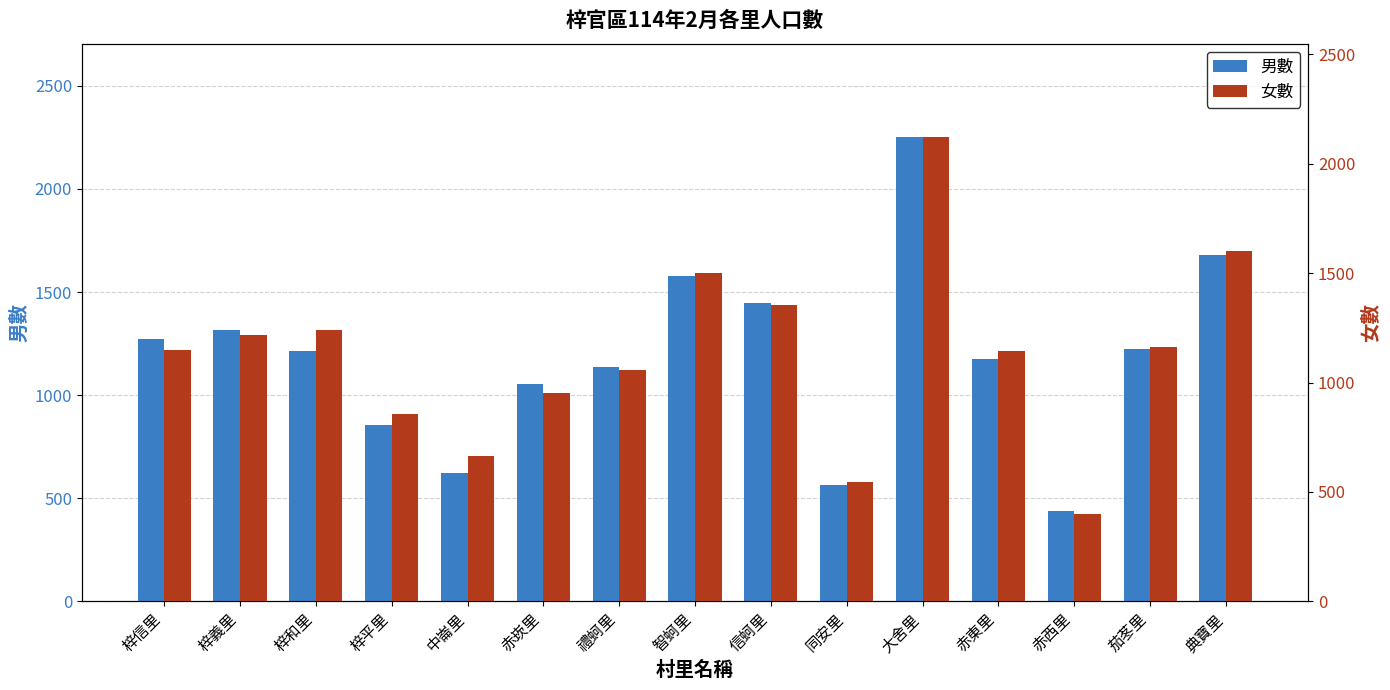

What position from the right is 大舍里?

5